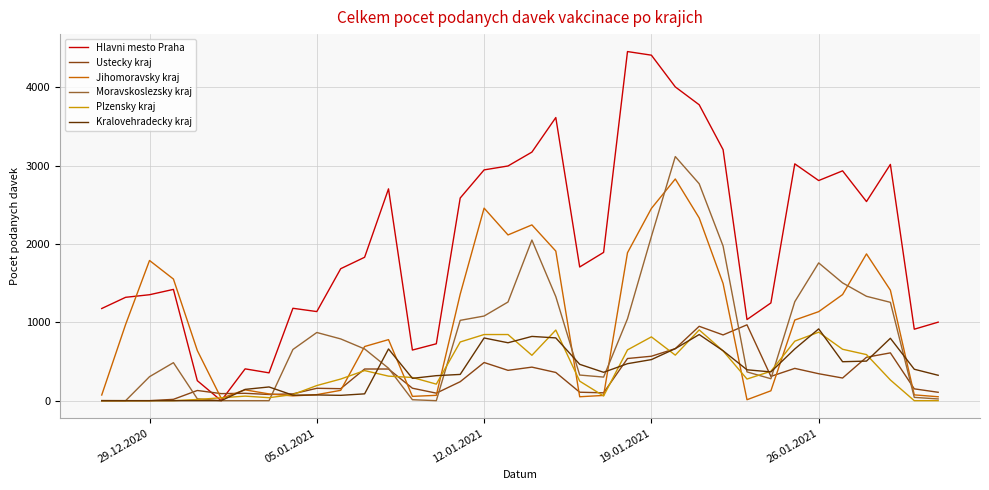

Which series has the largest total across all categories?

Hlavni mesto Praha